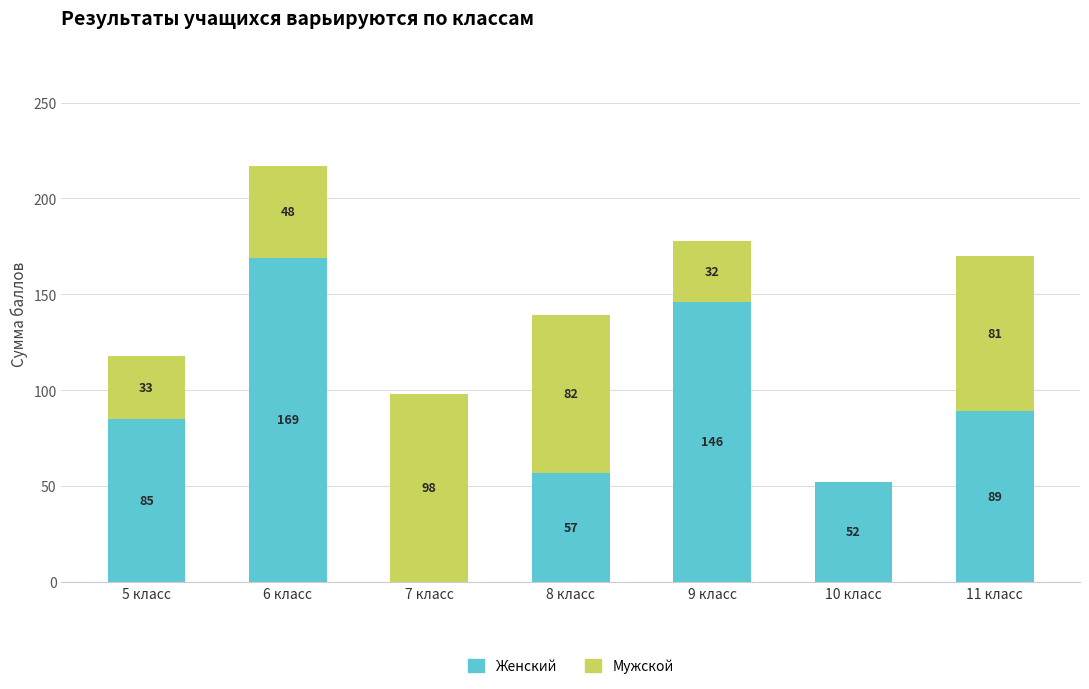

What is the maximum value for Женский?

169